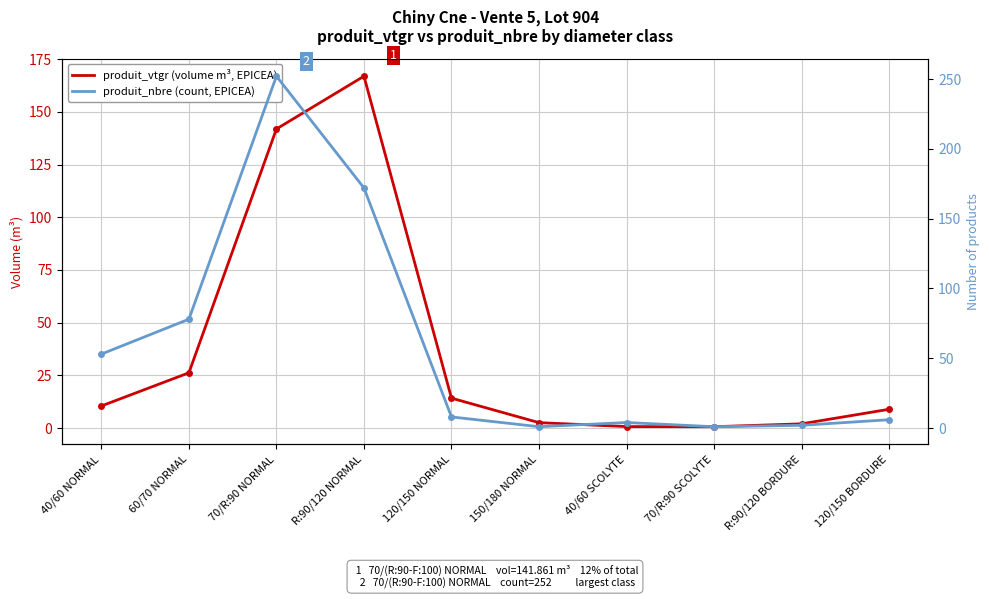

True or false: produit_vtgr (volume m³) and produit_nbre (count) intersect in this chart.

True